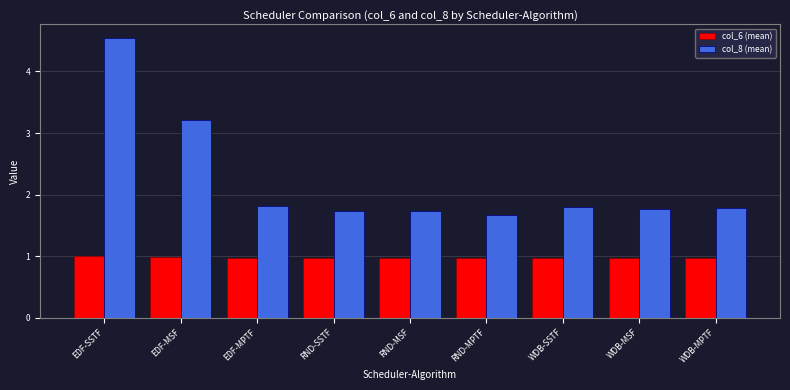

What position from the right is RND-SSTF?

6